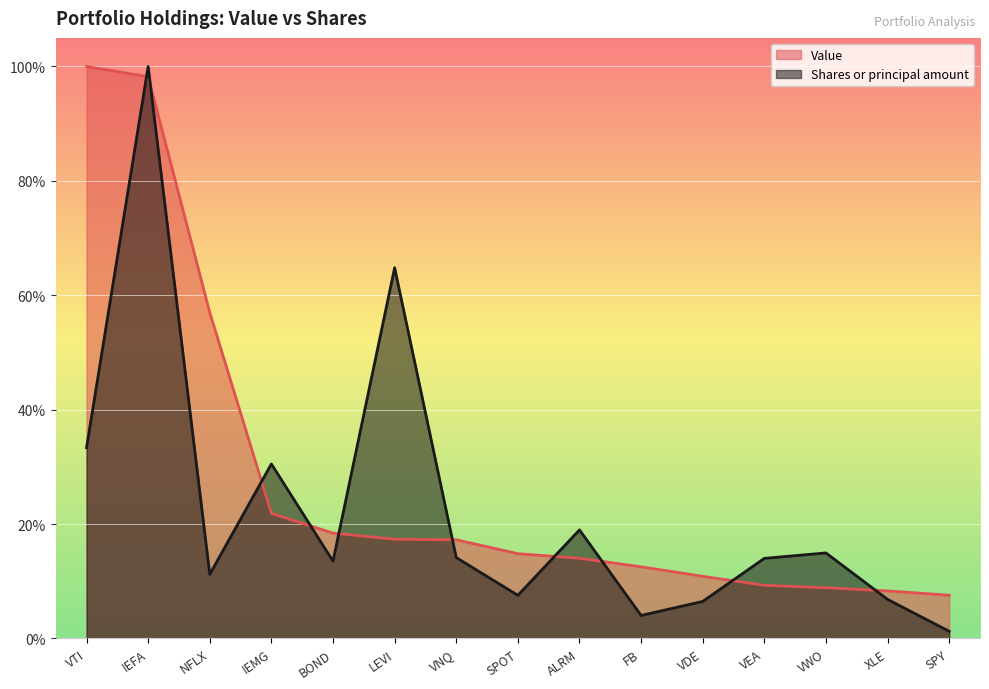

List the series in order of their peak value, highest first.

Value, Shares or principal amount